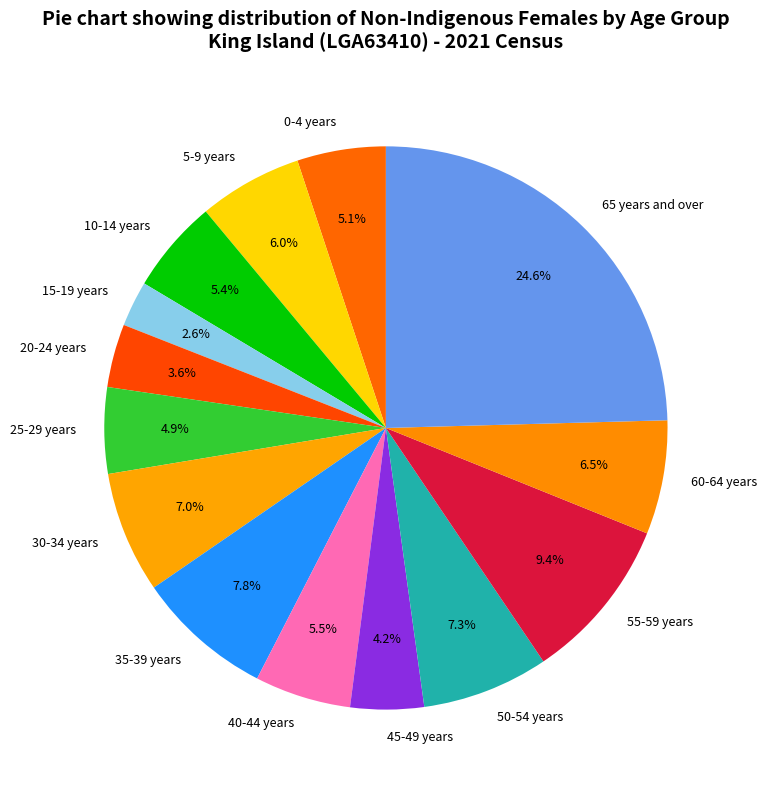

To the nearest percent, what is the average slice percentage?

7%